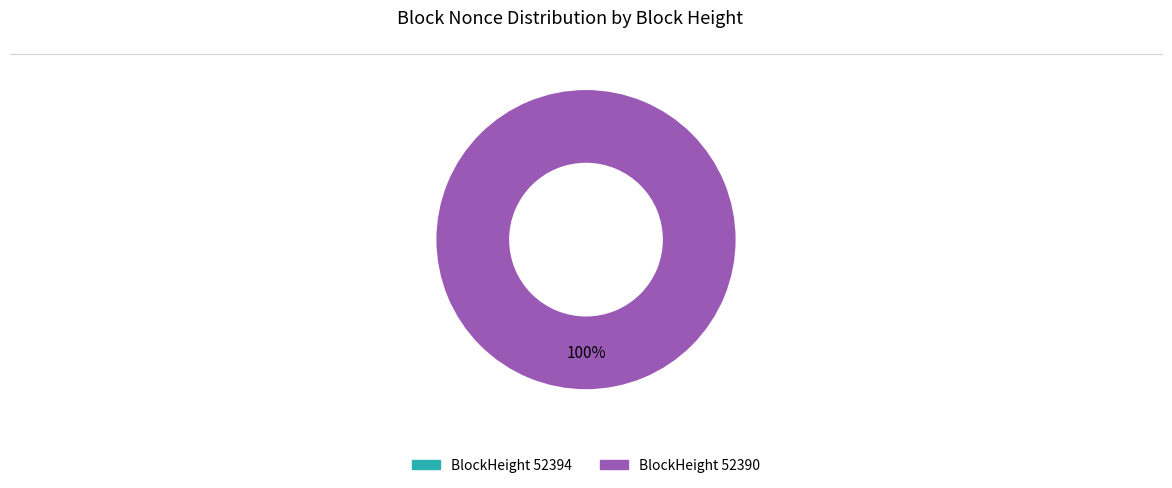

How much of the chart is everything except 52394?

100.0%